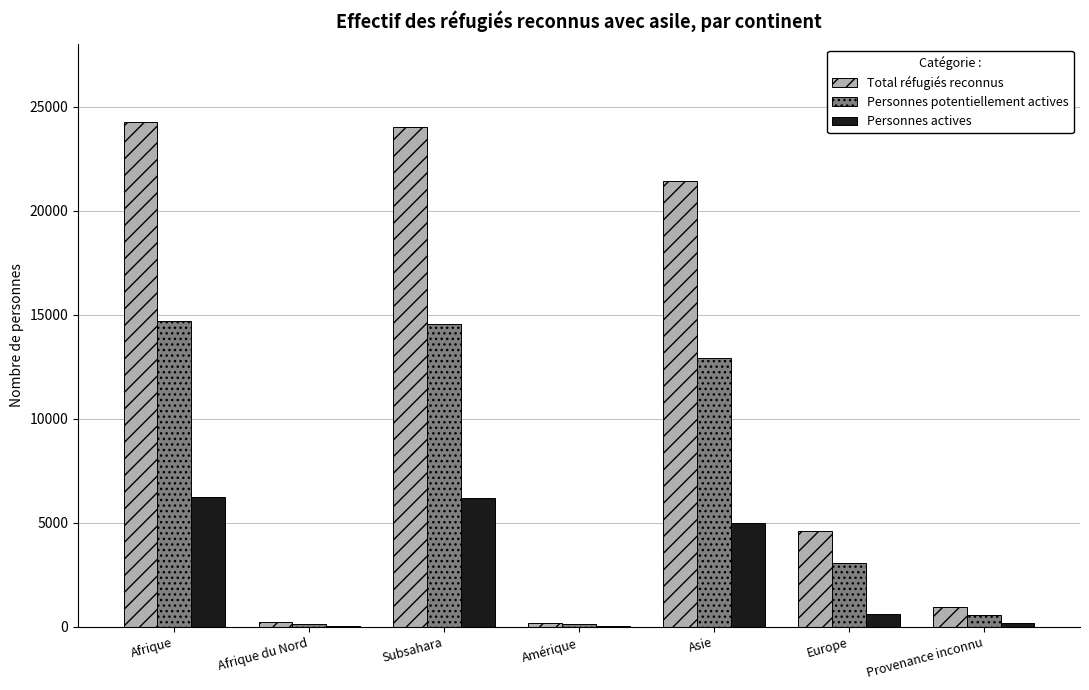

What value does the Total réfugiés reconnus series have at Afrique du Nord?

242